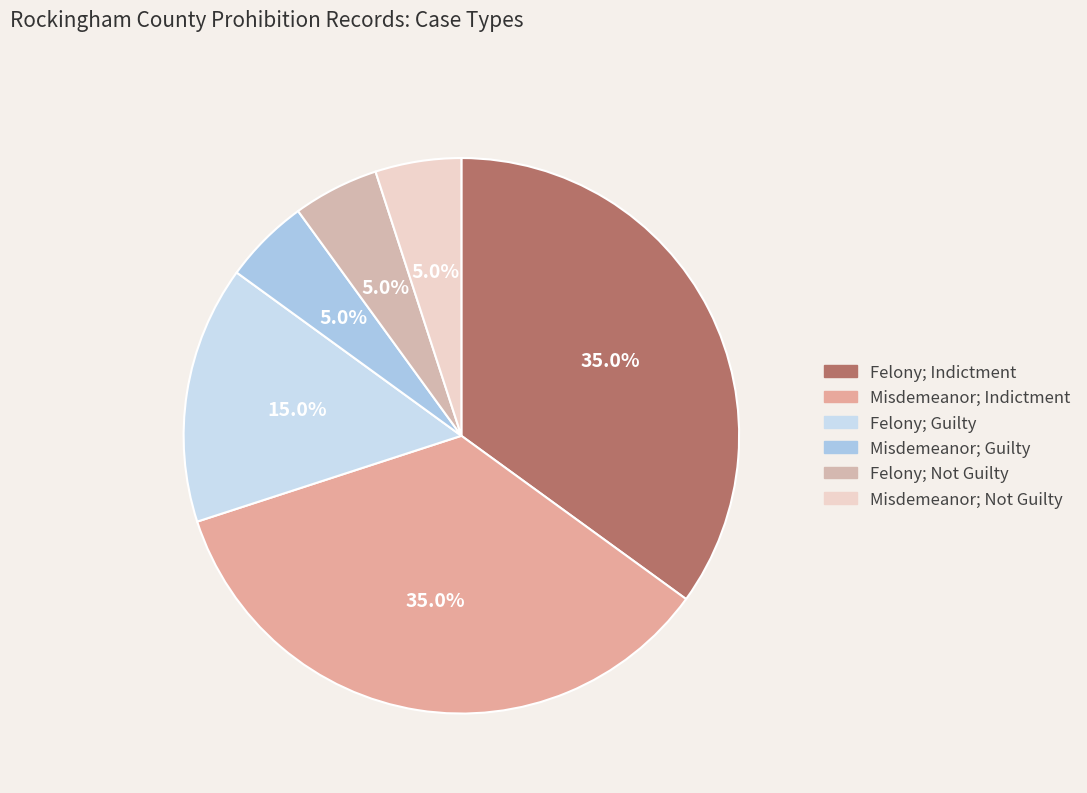

How much of the chart is everything except Misdemeanor; Guilty?

95.0%